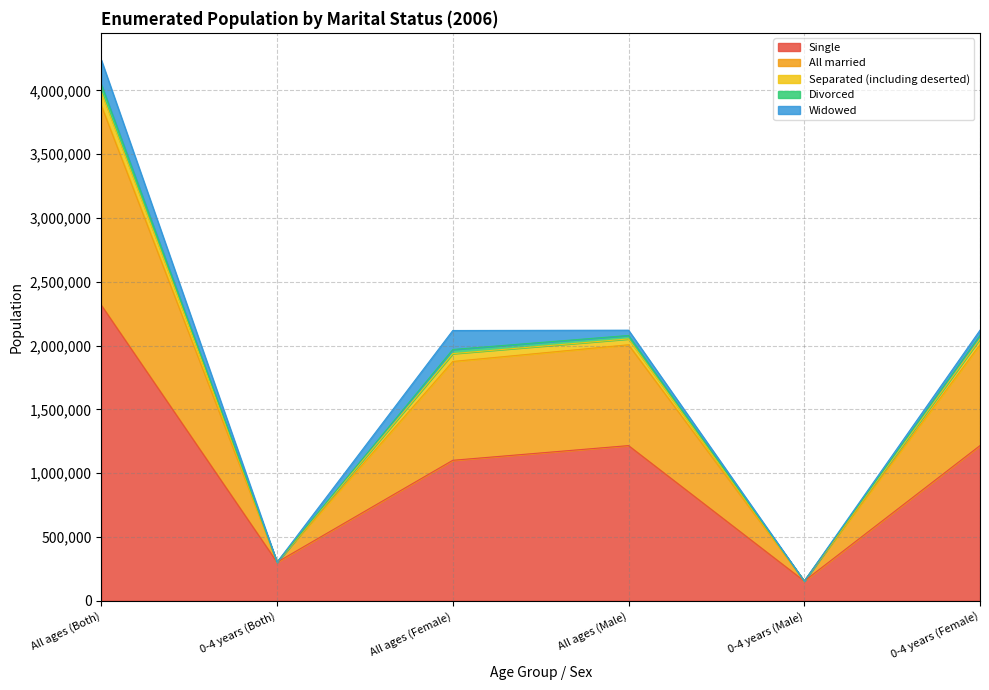

At which category is the sum across all series the highest?

All ages (Both)